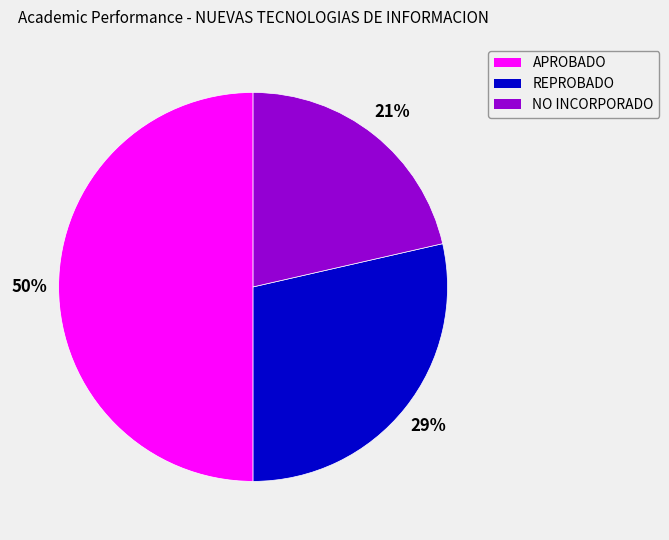

The REPROBADO slice represents 29% of the pie. True or false?

True